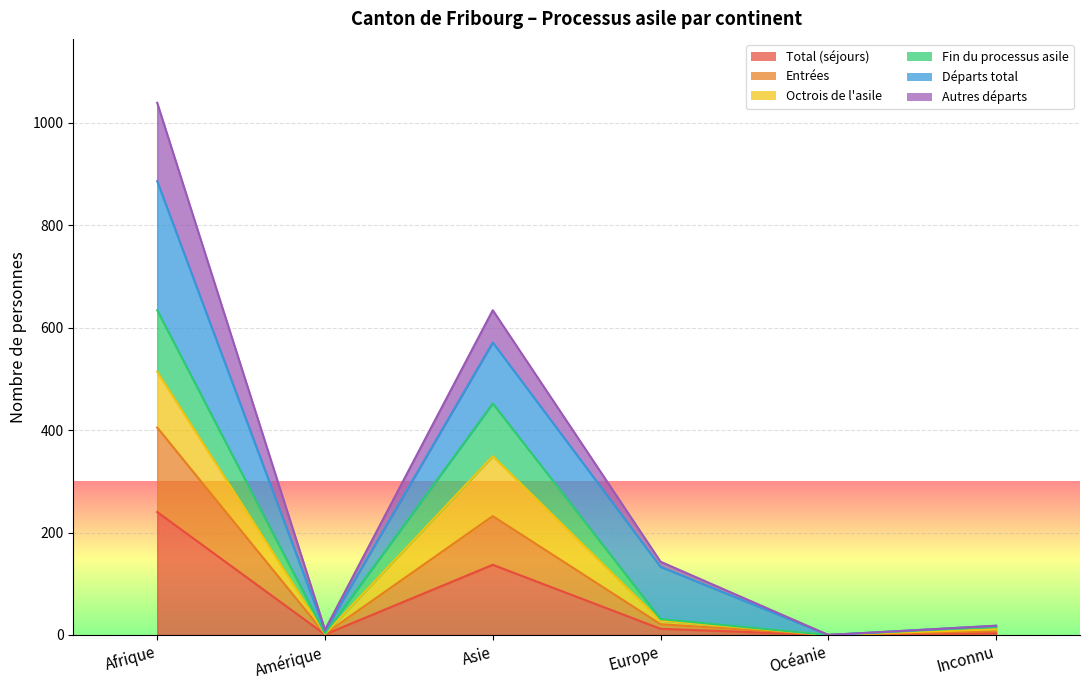

True or false: Total (séjours) and Autres départs cross at least once.

False